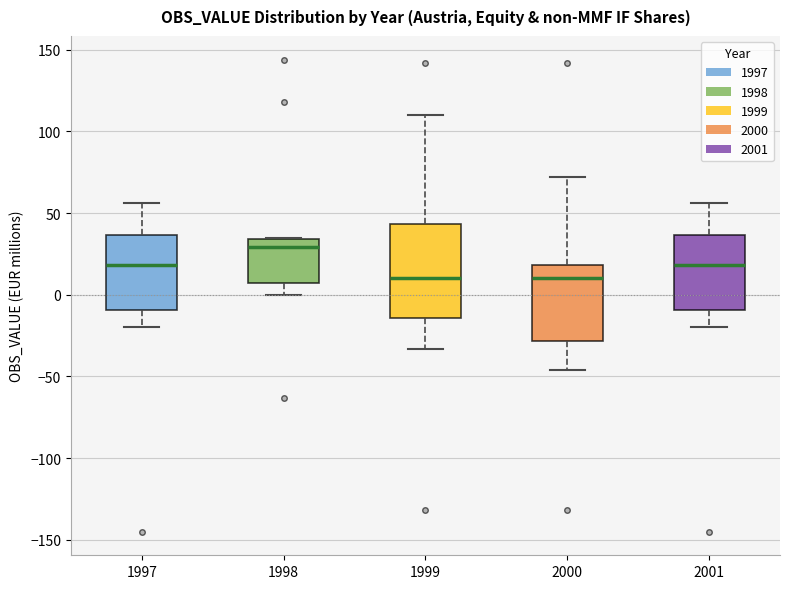

Which box is the tallest, from its lower edge to its upper edge?

1999